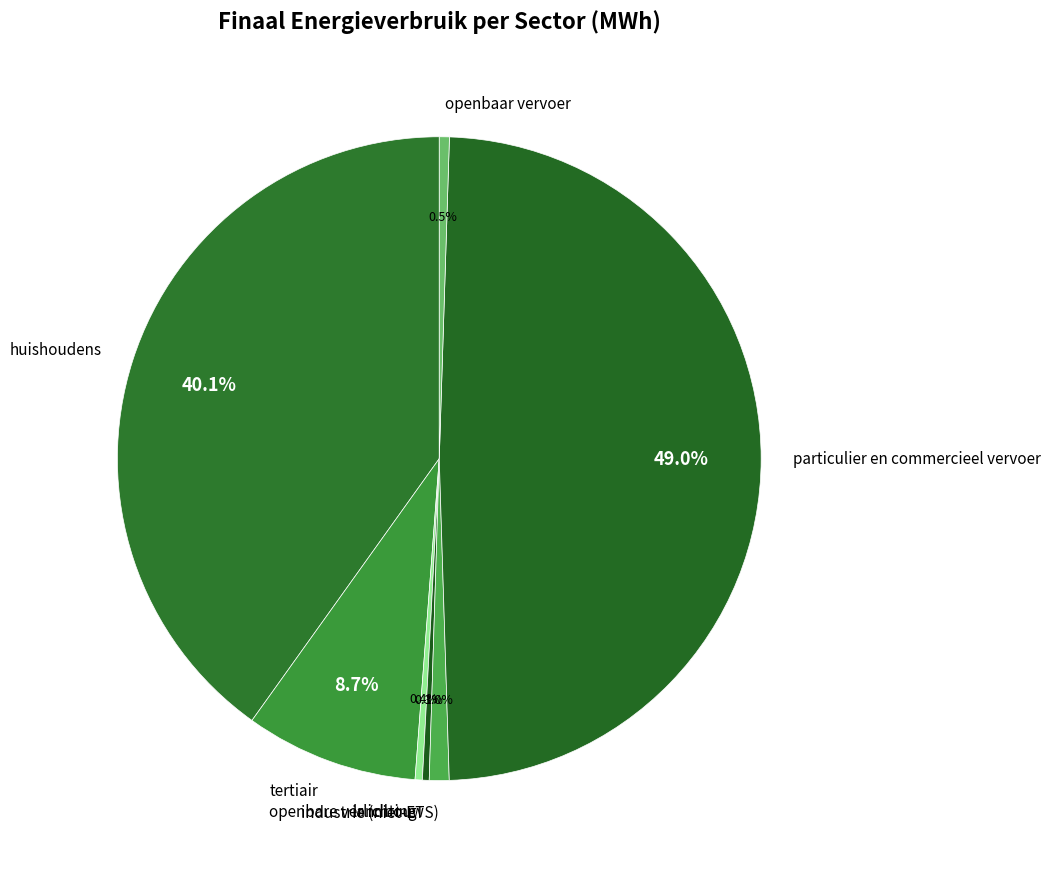

Is there any slice that represents more than half of the pie?

No